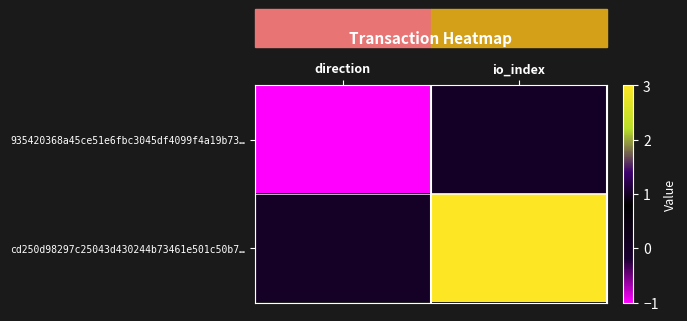

Which series has the largest total across all categories?

cd250d98297c25043d430244b73461e501c50b7…